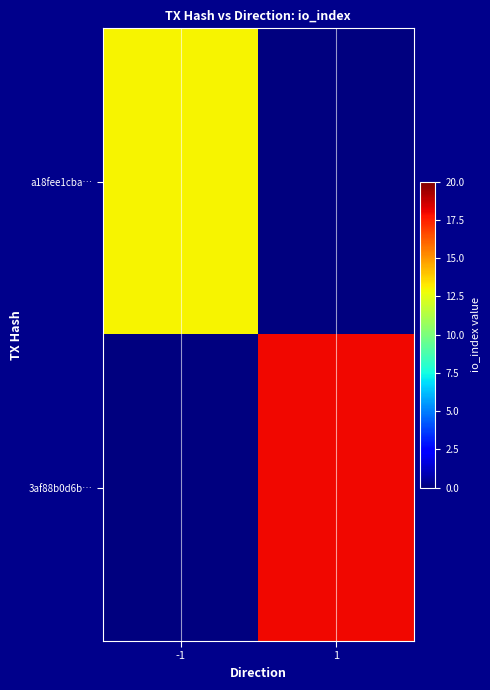

At -1, list the series in order from largest to smallest.

a18fee1cba…, 3af88b0d6b…